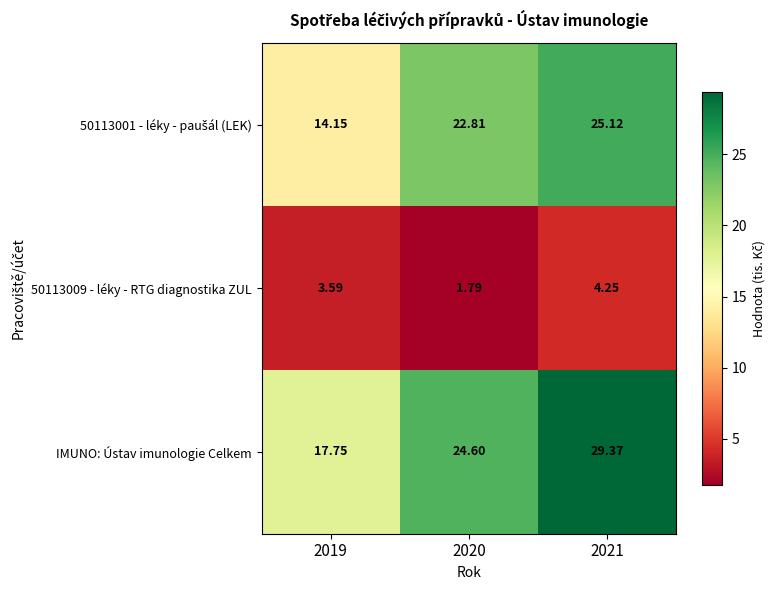

Which series has the largest range (max minus min)?

IMUNO: Ústav imunologie Celkem